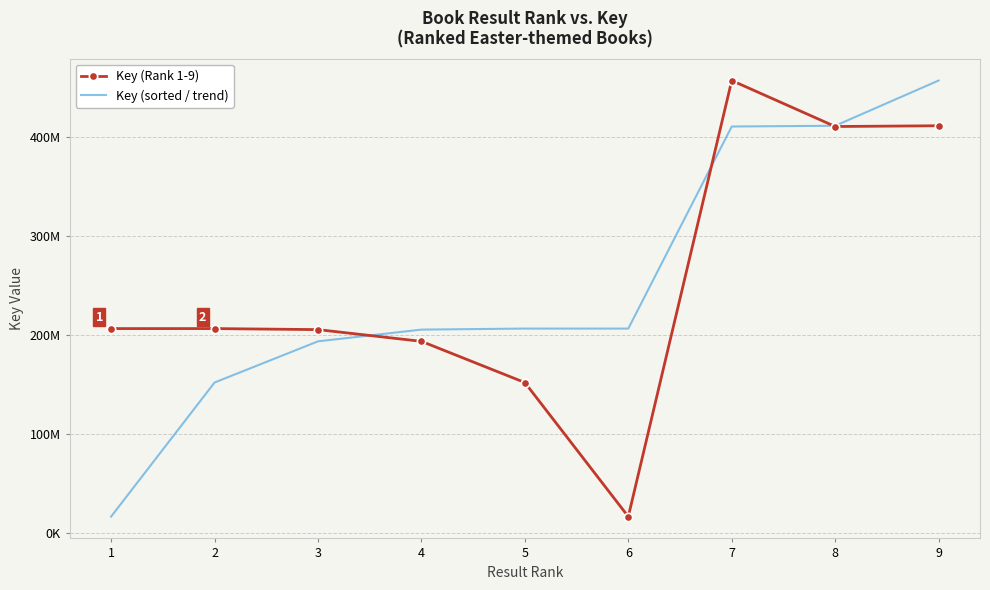

Rank the categories by Key (Rank 1-9) value from highest to lowest.

7, 9, 8, 1, 2, 3, 4, 5, 6